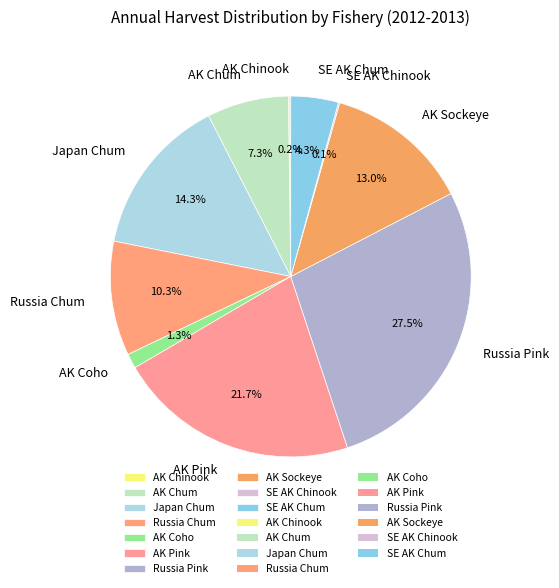

Is the sum of Russia Pink and Russia Chum greater than half?

No